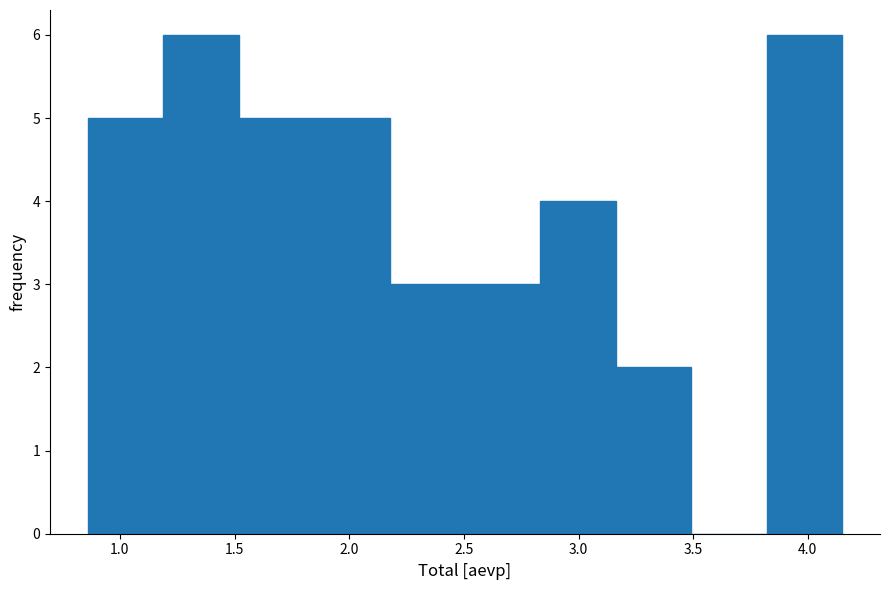

What is the height of the bar covering 1.20 to 1.50 on the x-axis? Neither the bar edges nor the heights are printed on the chart, so give them approximately, as read against the axes.

6